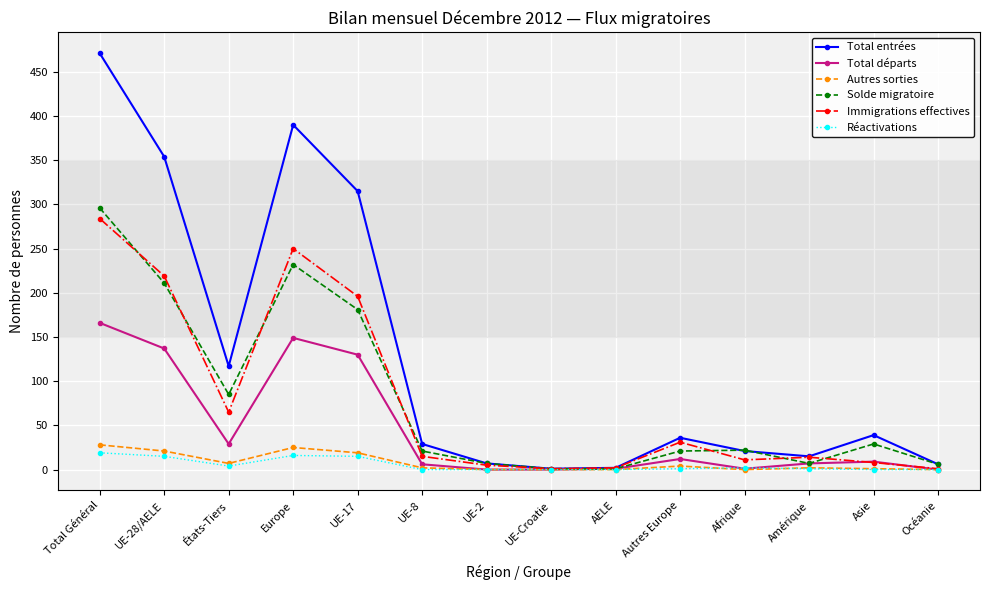

What are all the series names shown in the legend?

Total entrées, Total départs, Autres sorties, Solde migratoire, Immigrations effectives, Réactivations